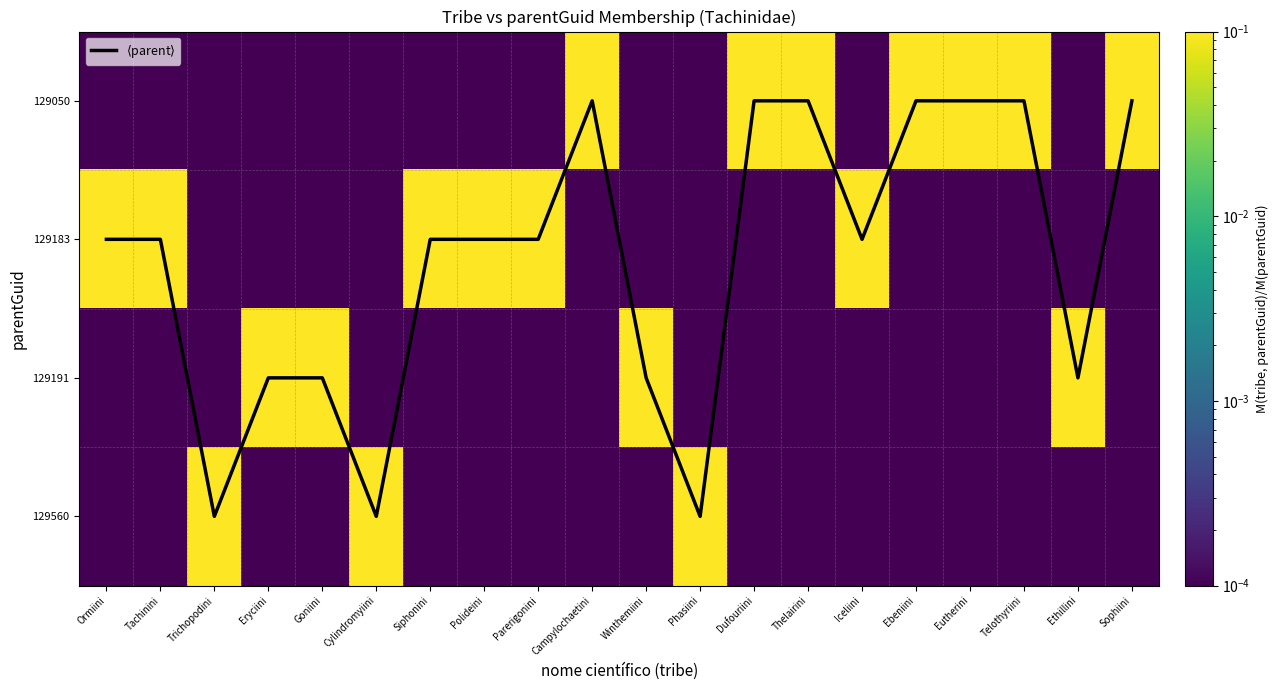

What is the total value across all series at Goniini?

3.0